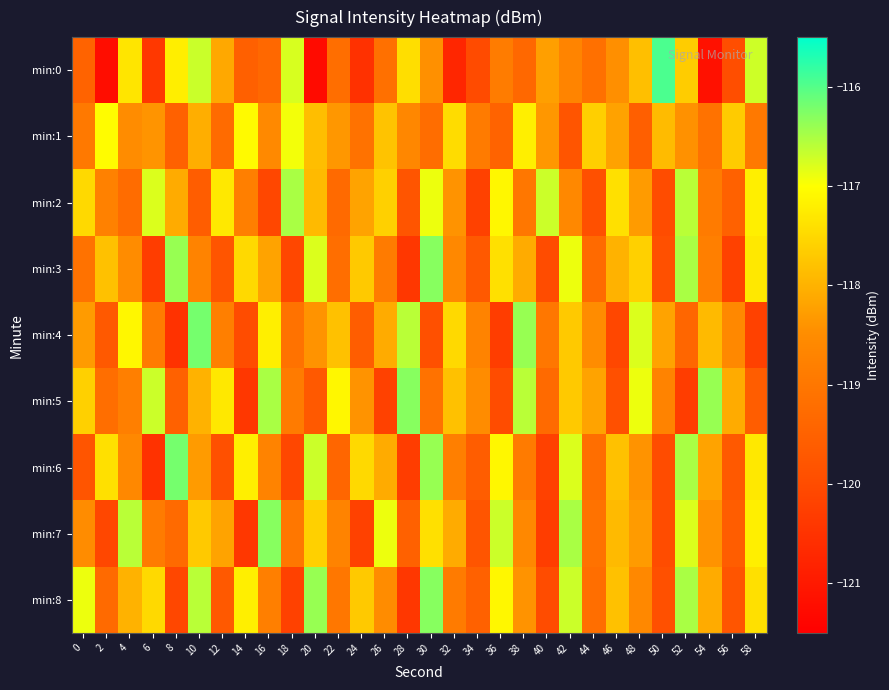

At 28, list the series in order from largest to smallest.

min:5, min:4, min:0, min:1, min:7, min:2, min:6, min:3, min:8